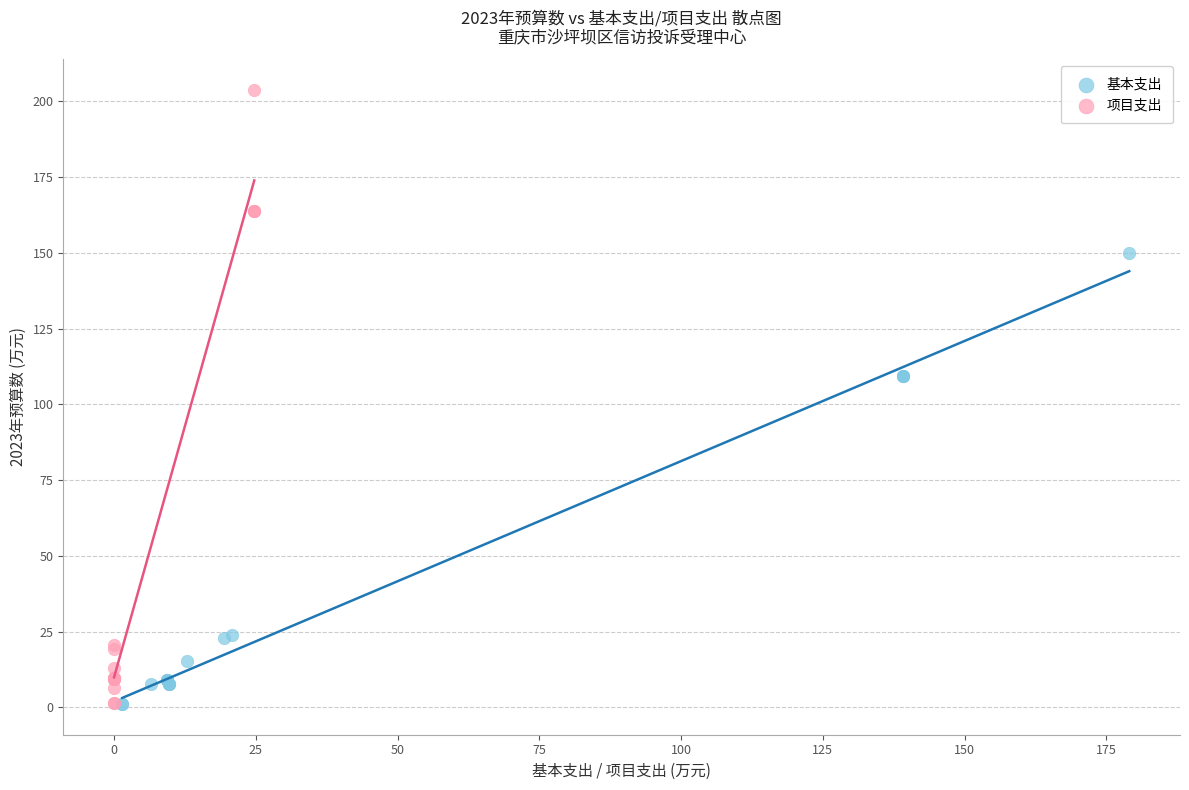

Which series has the largest Y range (max minus min)?

项目支出